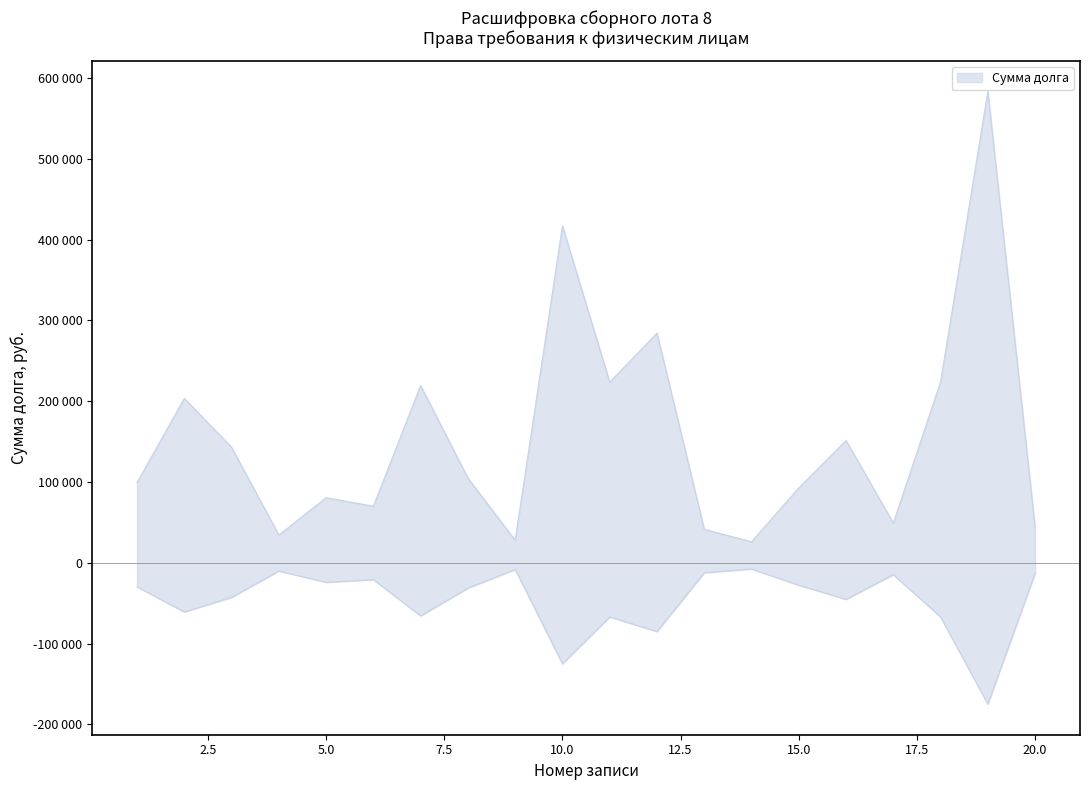

Count the number of categories in the chart.

20